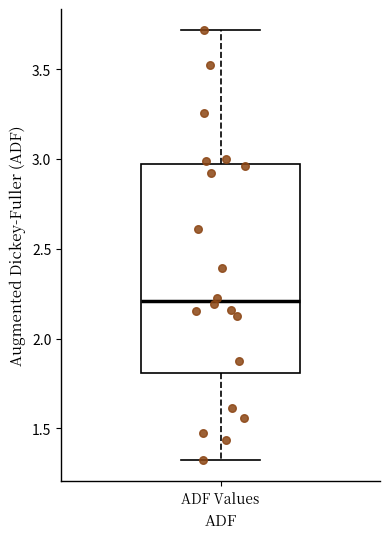

Read this box plot against the y-axis: the position of the median line, the range covered by the box, and the ends of both whiskers. The values are not printed on the chart, so give them approximately, as read against the axis.

median 2.20, box 1.80 to 2.95, whiskers 1.30 to 3.70